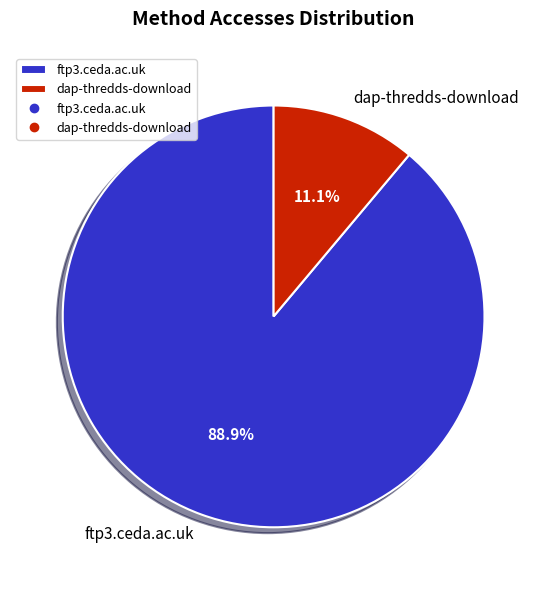

What is the majority slice?

ftp3.ceda.ac.uk